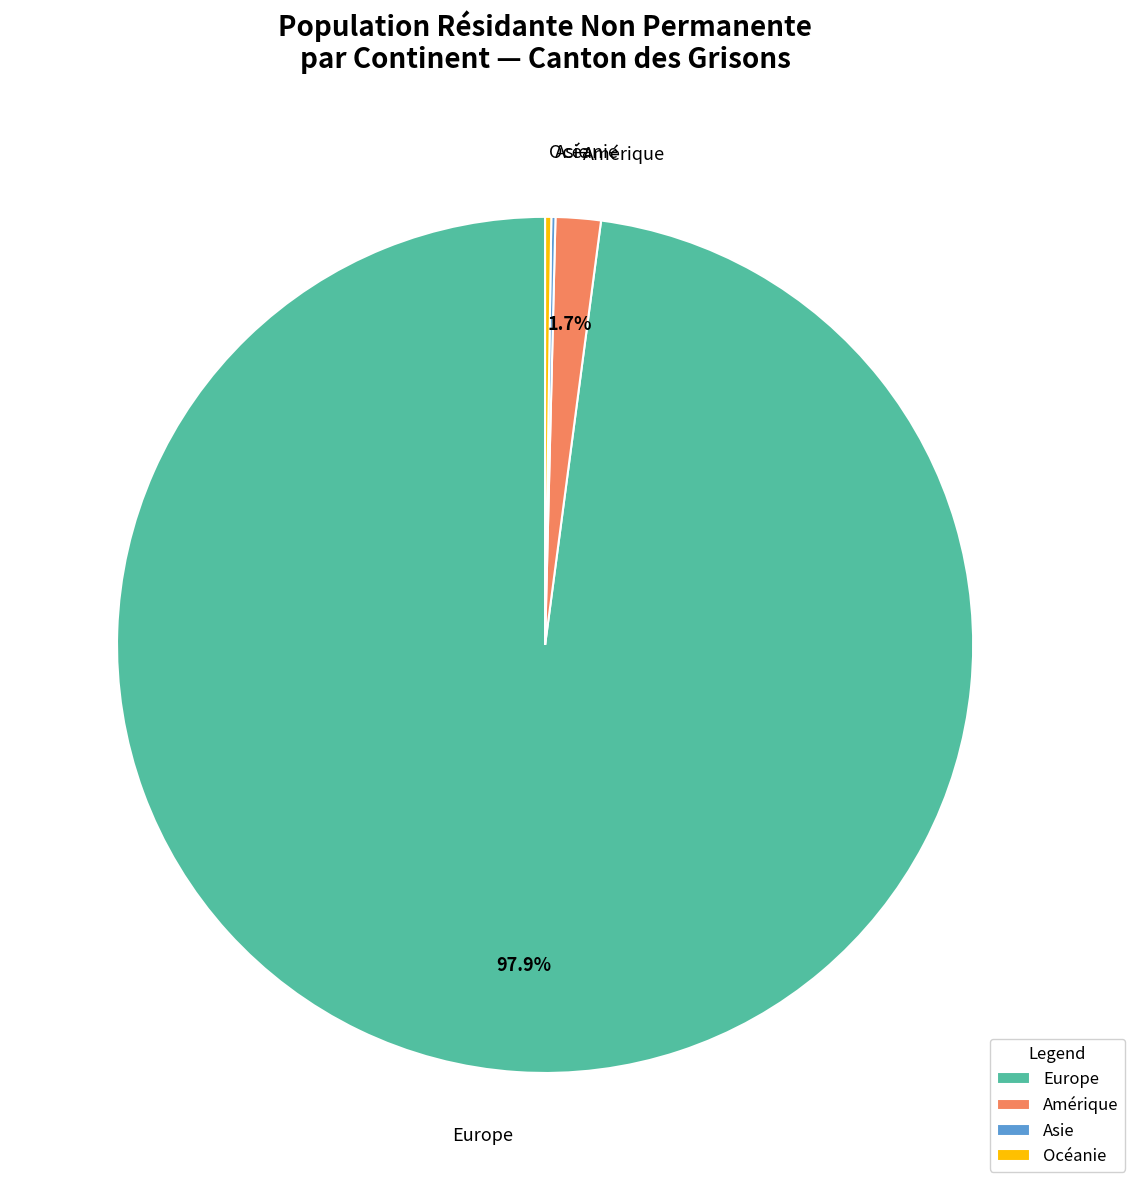

Is it true that Amérique is 2% of the pie?

True